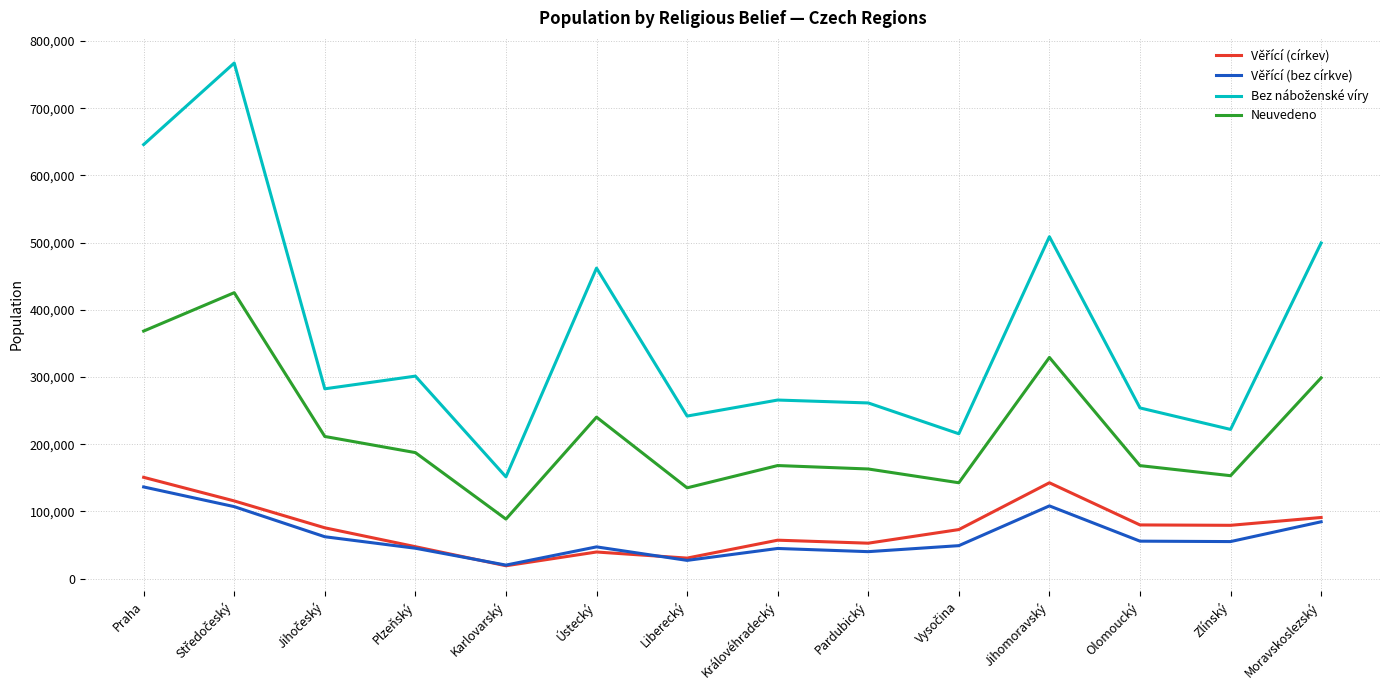

Is it true that Neuvedeno equals 187495 at Plzeňský?

True